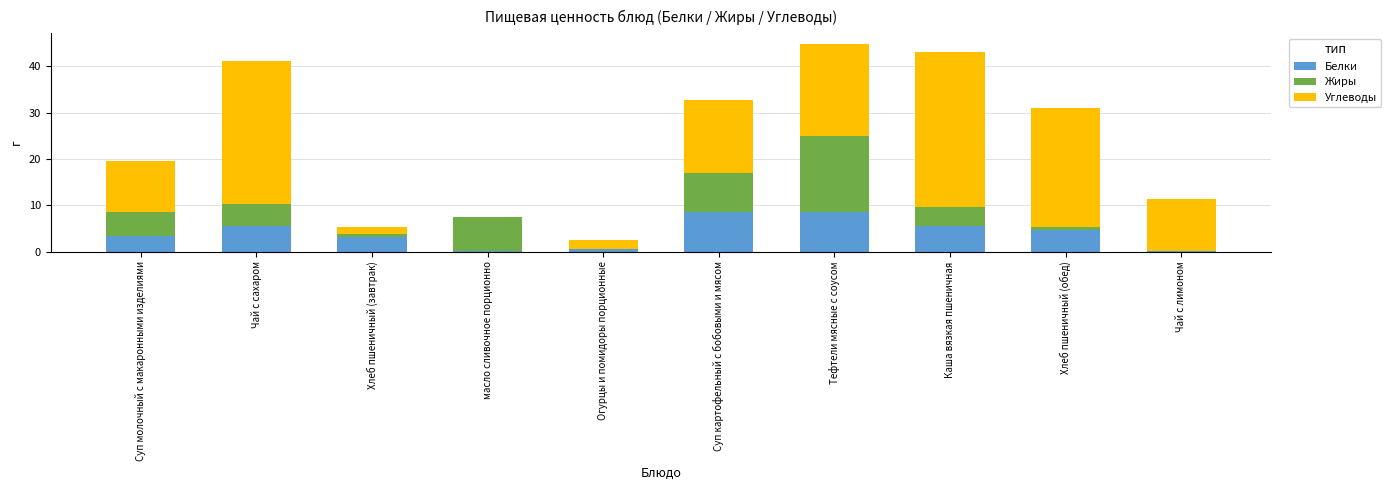

What is the sum of all Белки values?

39.9